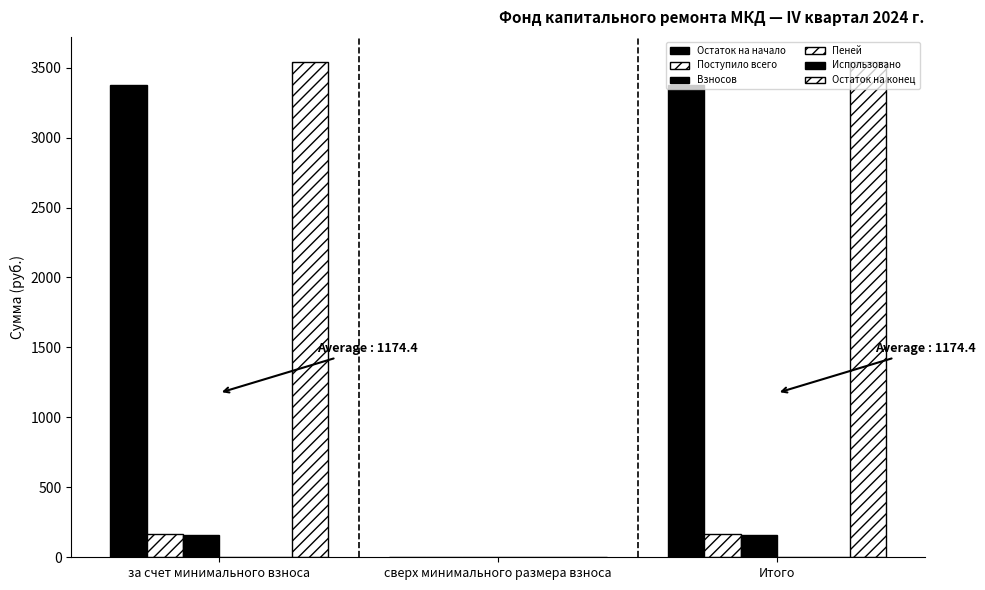

Which has a higher value, за счет минимального взноса or Итого?

за счет минимального взноса